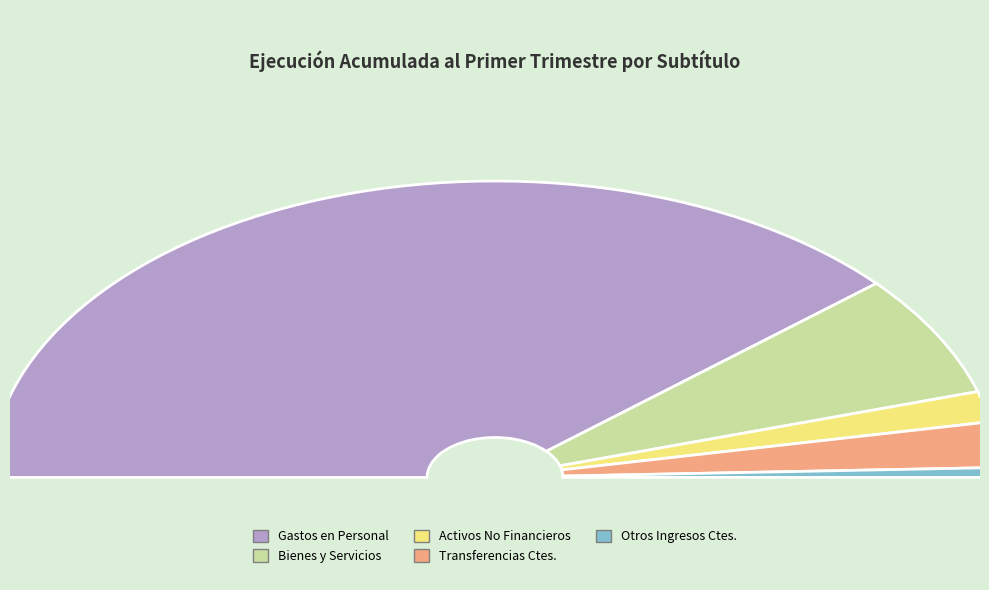

Rank the categories by value from highest to lowest.

GASTOS EN PERSONAL, BIENES Y SERVICIOS DE CONSUMO, TRANSFERENCIAS CORRIENTES, ADQUISICION DE ACTIVOS NO FINANCIEROS, OTROS INGRESOS CORRIENTES